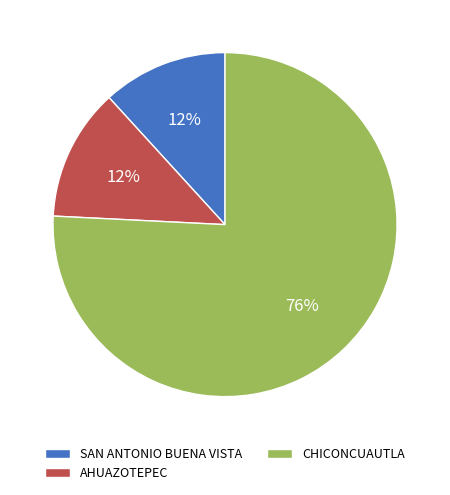

Do CHICONCUAUTLA and SAN ANTONIO BUENA VISTA together represent more than half of the pie?

Yes